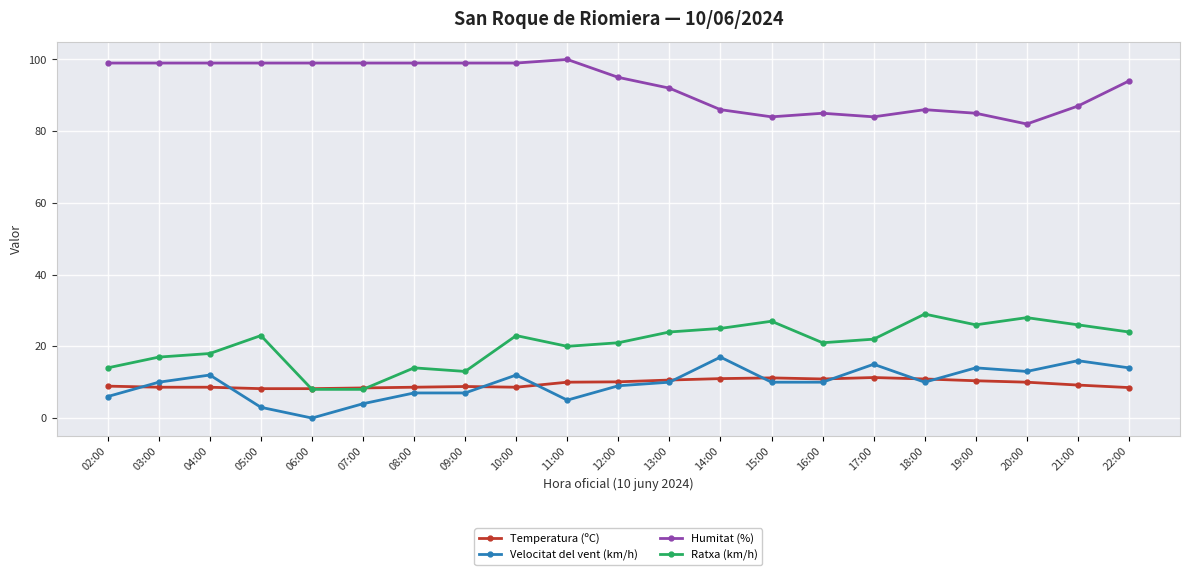

What is the value of the Velocitat del vent (km/h) point at the 2nd from the left?

10.0